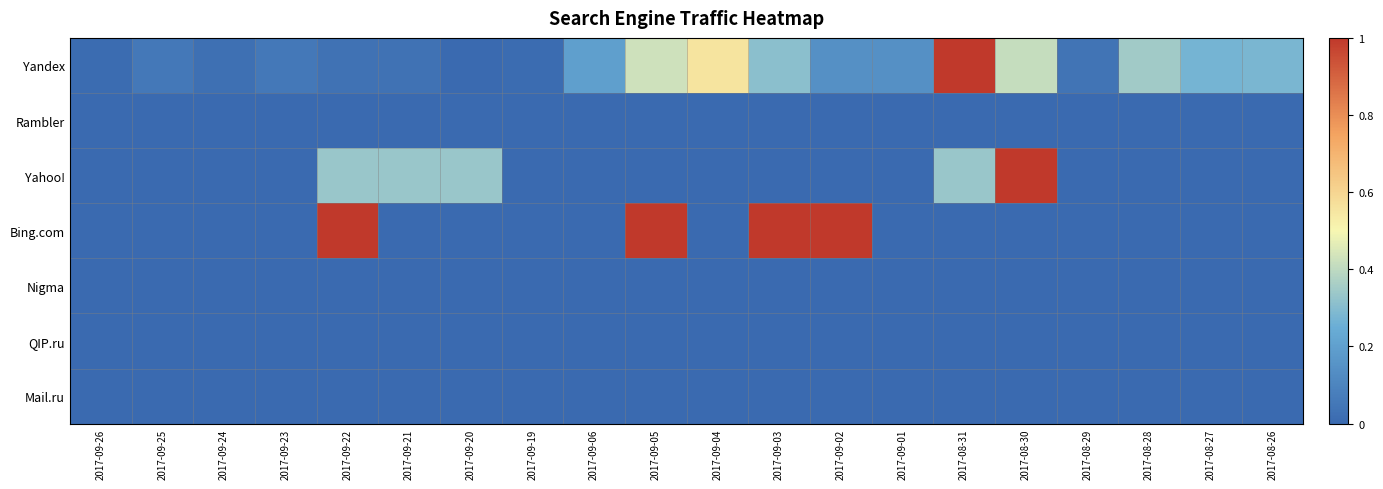

Which series has the widest spread of values?

Yandex